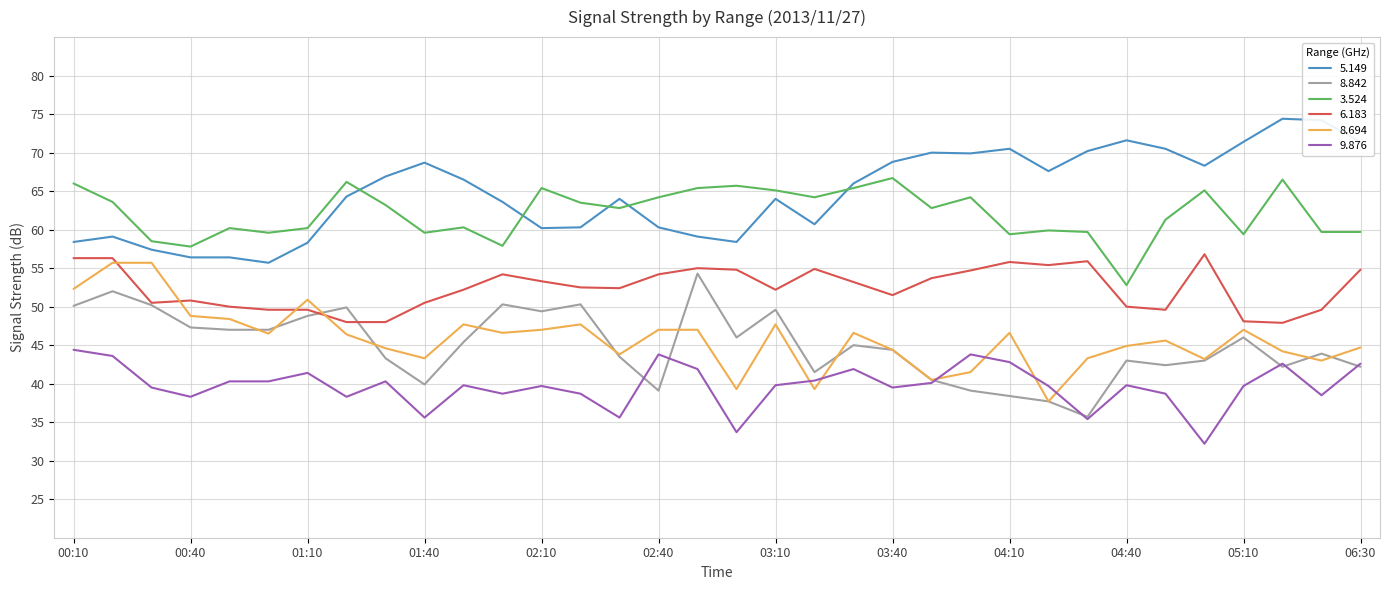

What is the sum of all 9.876 values?

1351.4